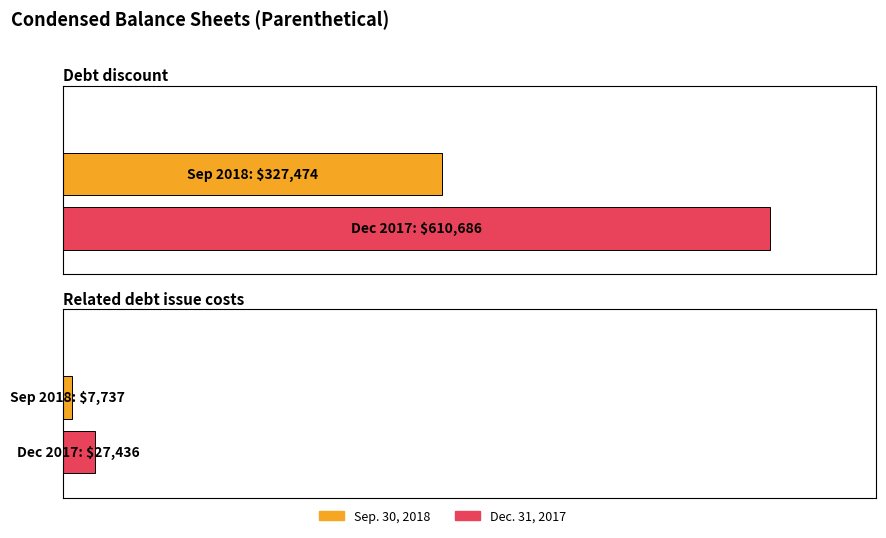

What are all the series names shown in the legend?

Sep. 30, 2018, Dec. 31, 2017